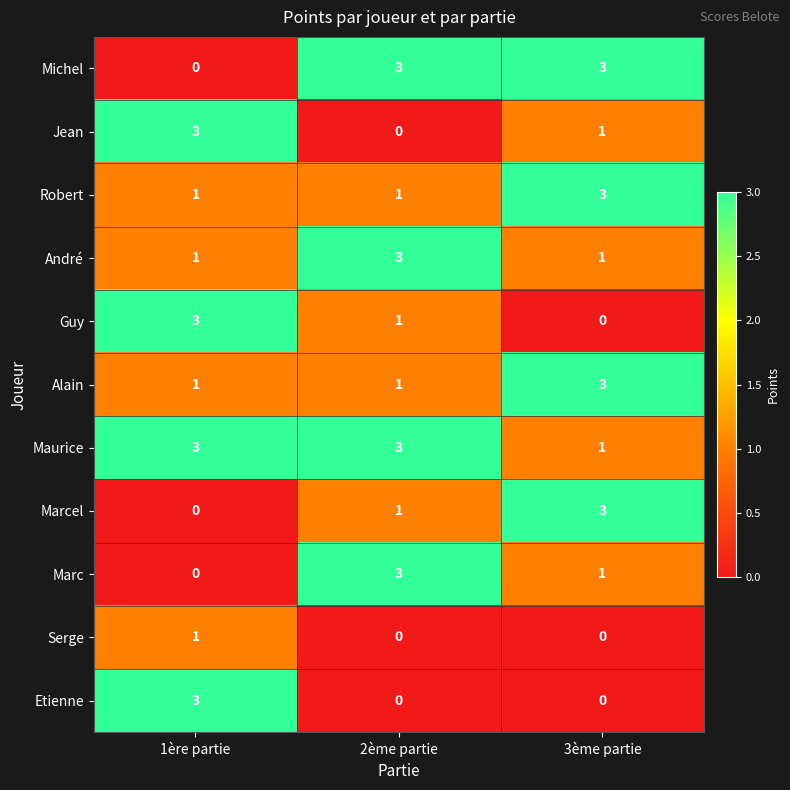

What is the spread (max minus min) of values at 2ème partie?

3